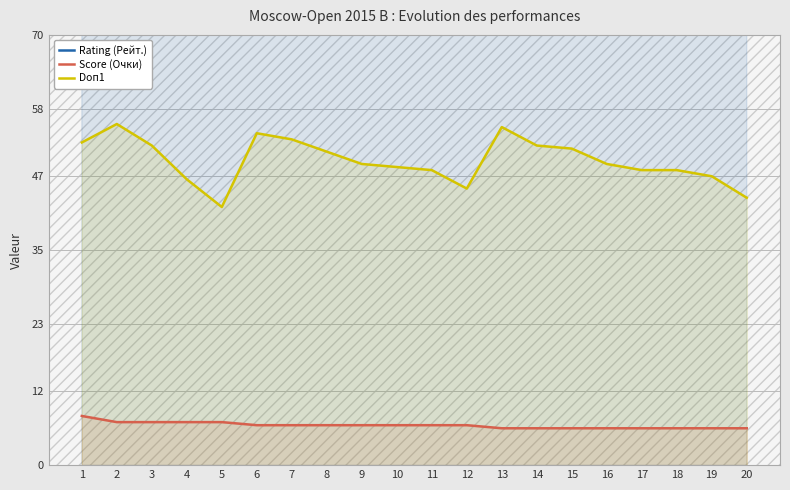

Reading right to left, transcribe all the data shown in this chart.

Rating (Рейт.): 2283.0	2105.0	2344.0	2273.0	2310.0	2220.0	2170.0	2216.0	2320.0	2334.0	2355.0	2370.0	2134.0	2415.0	2375.0	2324.0	2181.0	2220.0	2451.0	2429.0
Score (Очки): 6.0	6.0	6.0	6.0	6.0	6.0	6.0	6.0	6.5	6.5	6.5	6.5	6.5	6.5	6.5	7.0	7.0	7.0	7.0	8.0
Doп1: 43.5	47.0	48.0	48.0	49.0	51.5	52.0	55.0	45.0	48.0	48.5	49.0	51.0	53.0	54.0	42.0	46.5	52.0	55.5	52.5